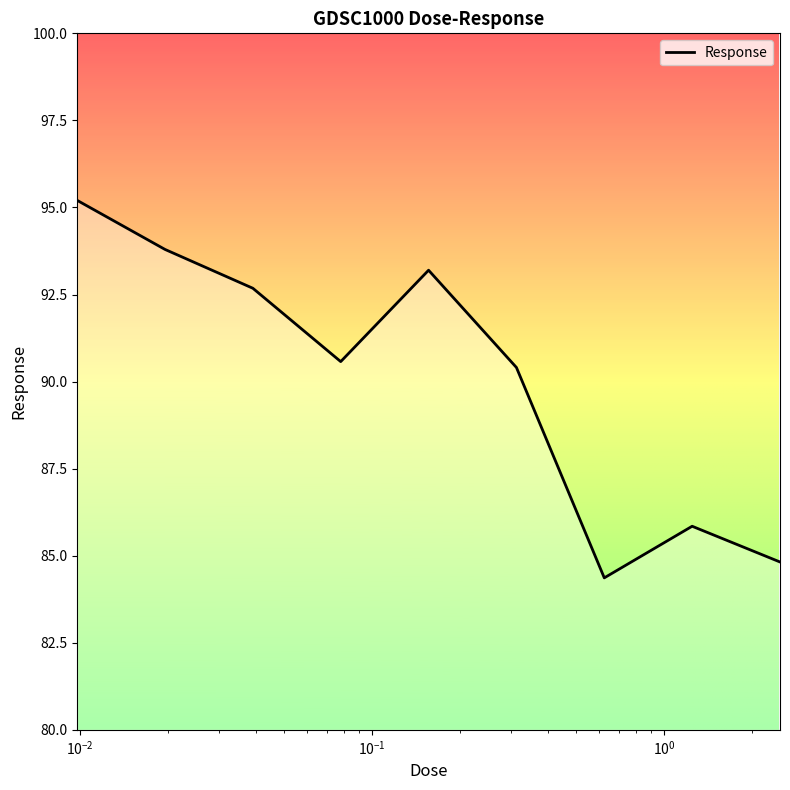

What is the difference between the maximum and minimum values?

10.8